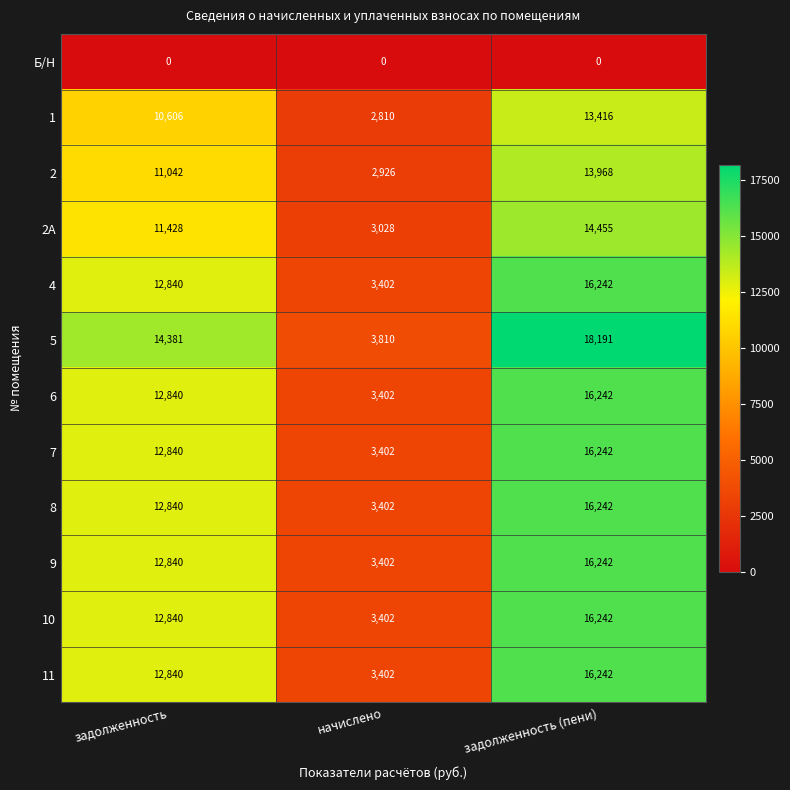

What is the difference between the maximum and minimum values in the 8 series?

12840